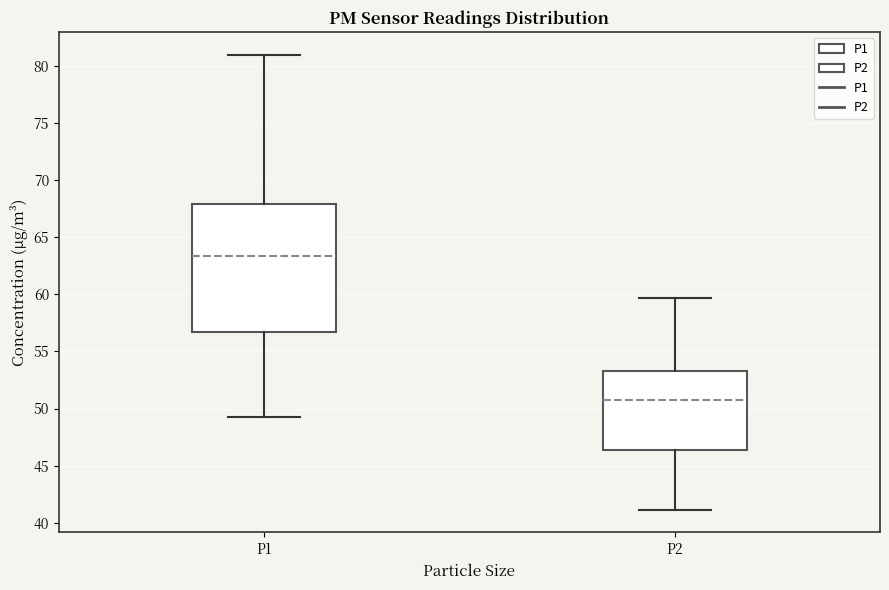

Where does the lower whisker of the box for P2 end on the y-axis? The values are not printed on the chart, so give them approximately, as read against the axis.

41.0